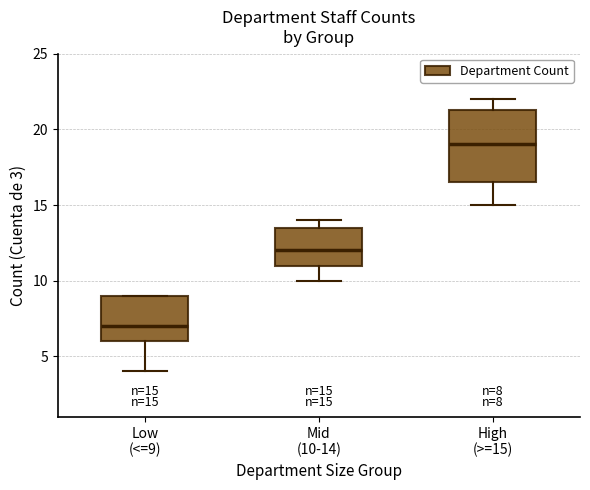

Which box has the lowest median line?

Low (<=9)